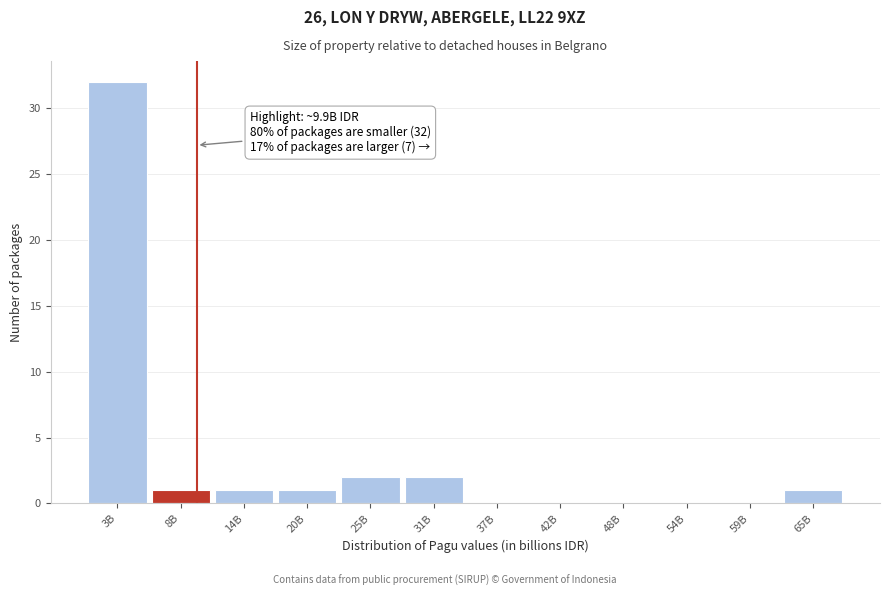

Reading left to right, transcribe all the data shown in this chart.

3B=32	8B=1	14B=1	20B=1	25B=2	31B=2	37B=0	42B=0	48B=0	54B=0	59B=0	65B=1